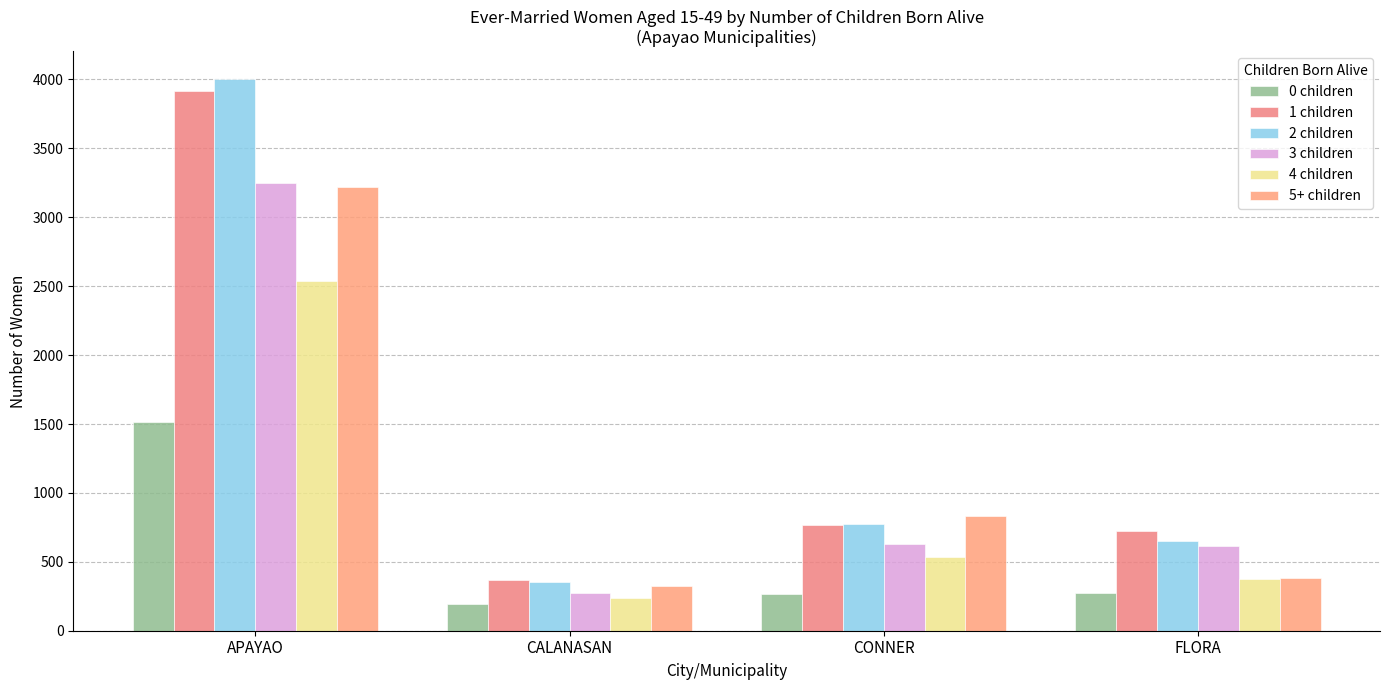

At which label does 0 children reach its peak?

APAYAO